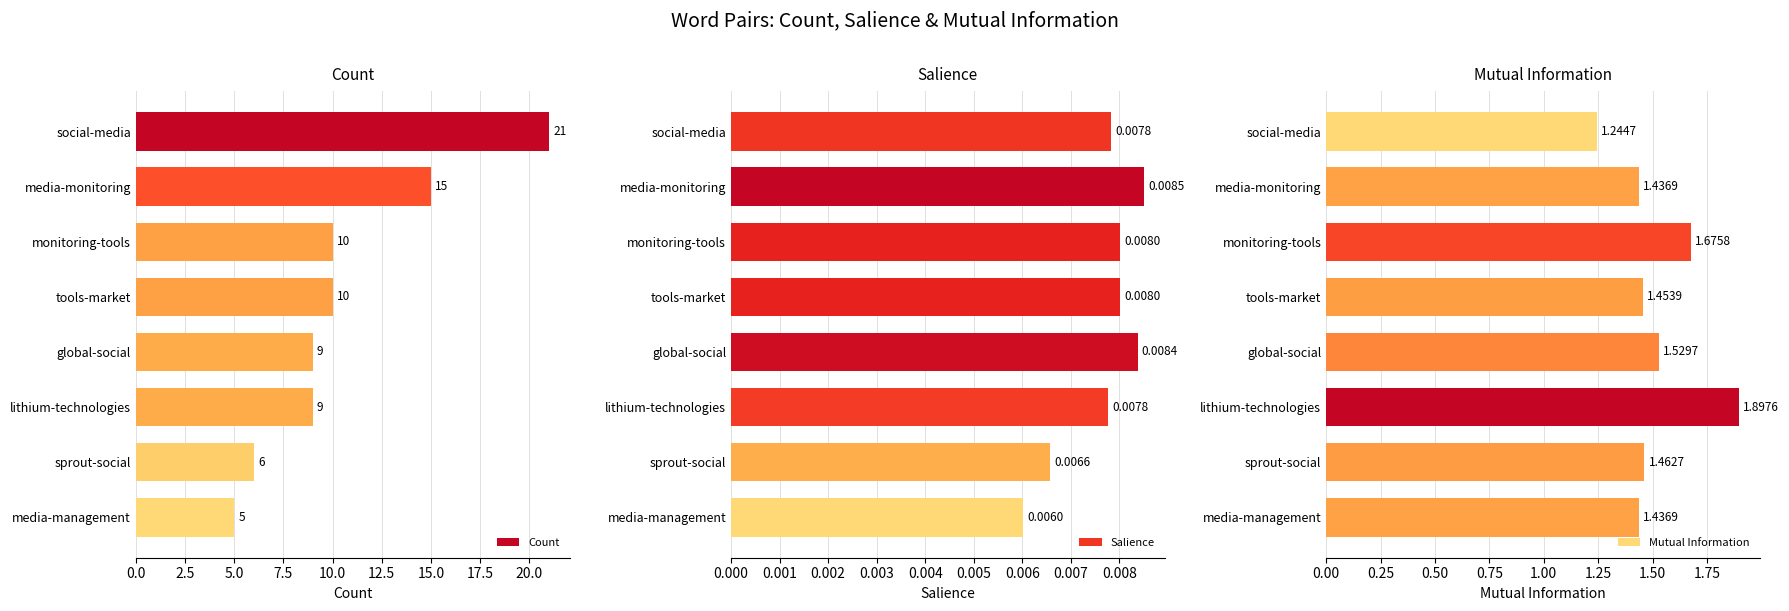

Are the bars grouped side by side (vs. stacked)?

Yes